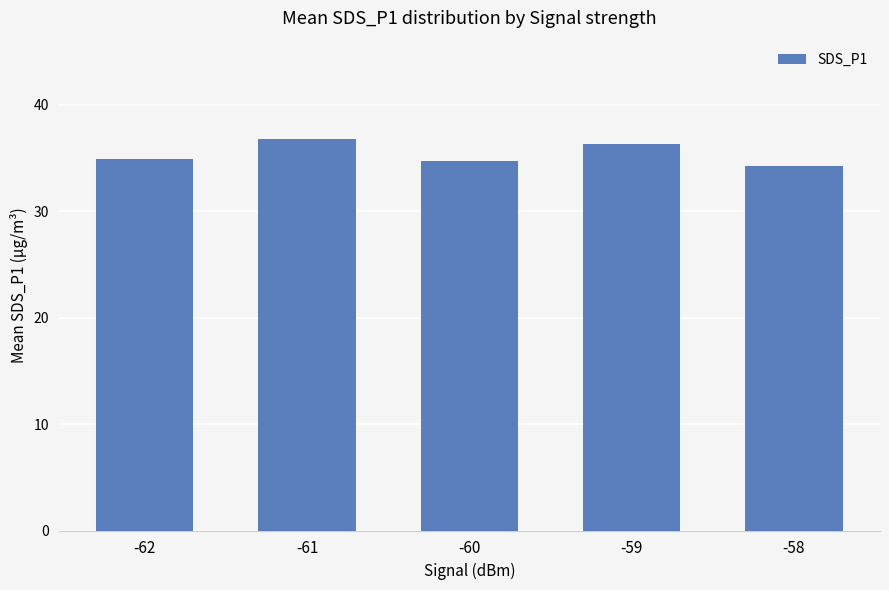

Between -61 and -60, which is larger?

-61